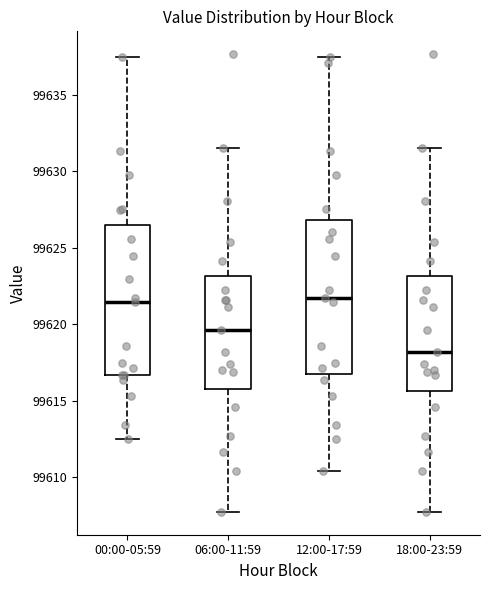

Reading left to right, read every box against the y-axis: the position of its median line, the range the box covers, and the ends of its whiskers. The values are not printed on the chart, so give them approximately, as read against the axis.

00:00-05:59: median 99621.5, box 99616.5 to 99626.5, whiskers 99612.5 to 99637.5
06:00-11:59: median 99619.5, box 99616.0 to 99623.0, whiskers 99608.0 to 99631.5
12:00-17:59: median 99621.5, box 99617.0 to 99627.0, whiskers 99610.5 to 99637.5
18:00-23:59: median 99618.0, box 99615.5 to 99623.0, whiskers 99608.0 to 99631.5